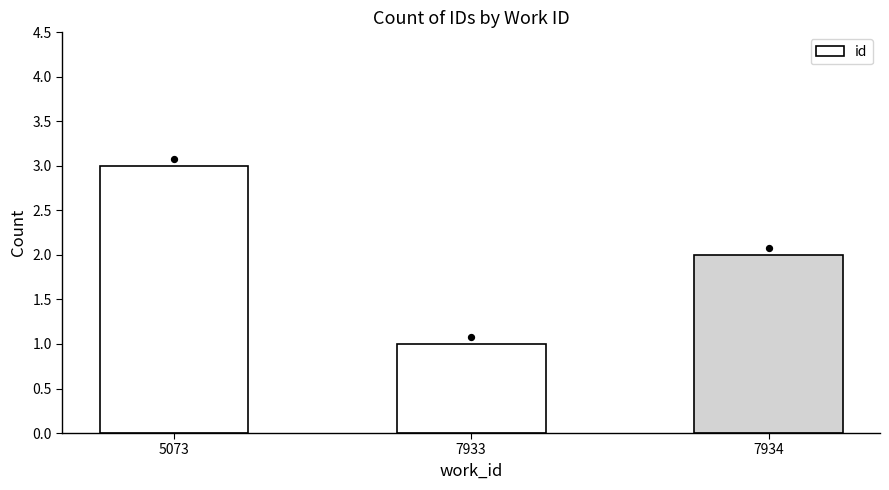

What is the change in value from 5073 to 7934?

-1